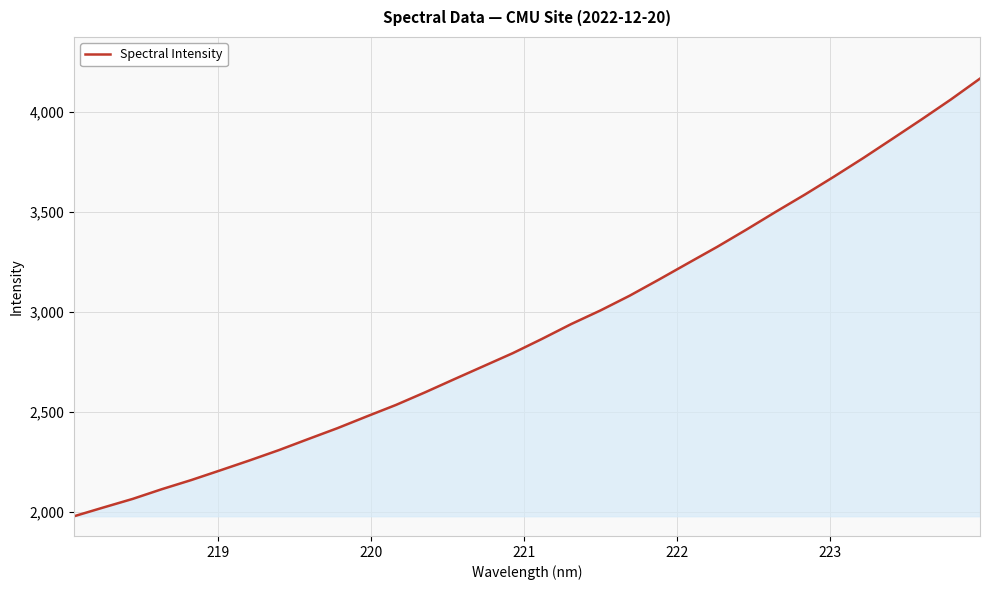

What is the greatest value displayed?

4167.7